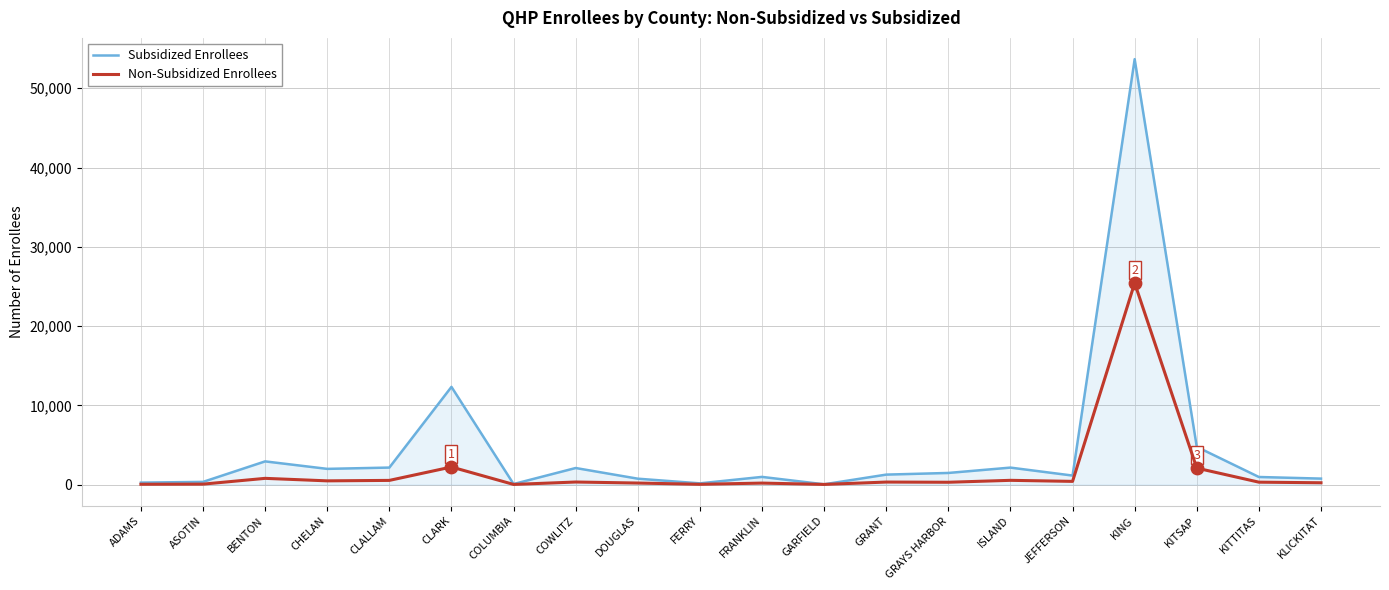

At how many categories does at least one series exceed 11413?

2